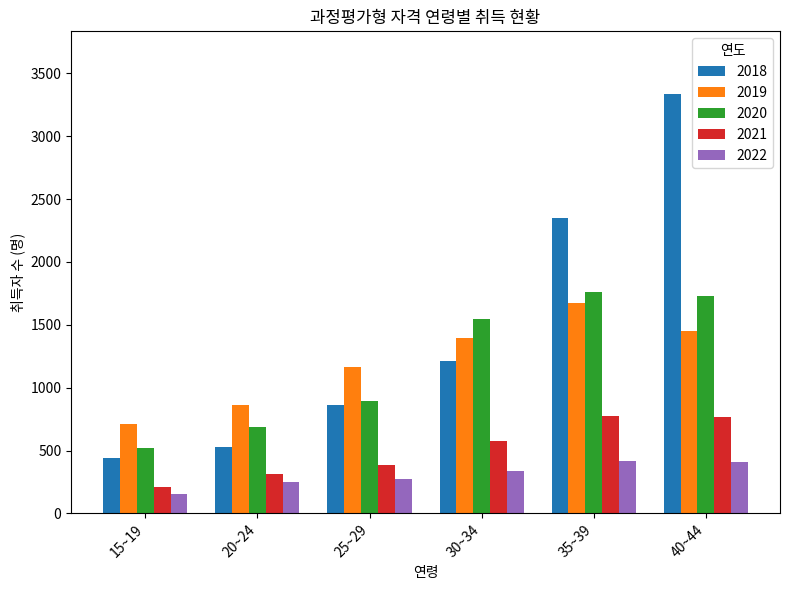

Where is 2018 nearest to the value 1886?

35~39